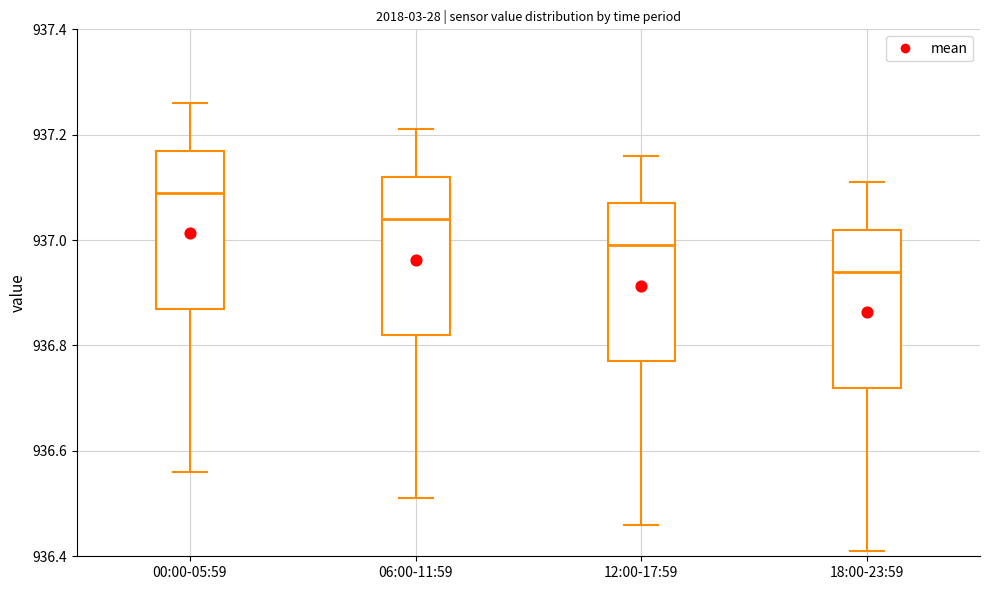

Reading left to right, read every box against the y-axis: the position of its median line, the range the box covers, and the ends of its whiskers. The values are not printed on the chart, so give them approximately, as read against the axis.

00:00-05:59: median 937.10, box 936.88 to 937.18, whiskers 936.56 to 937.26
06:00-11:59: median 937.04, box 936.82 to 937.12, whiskers 936.52 to 937.22
12:00-17:59: median 937.00, box 936.78 to 937.08, whiskers 936.46 to 937.16
18:00-23:59: median 936.94, box 936.72 to 937.02, whiskers 936.42 to 937.12